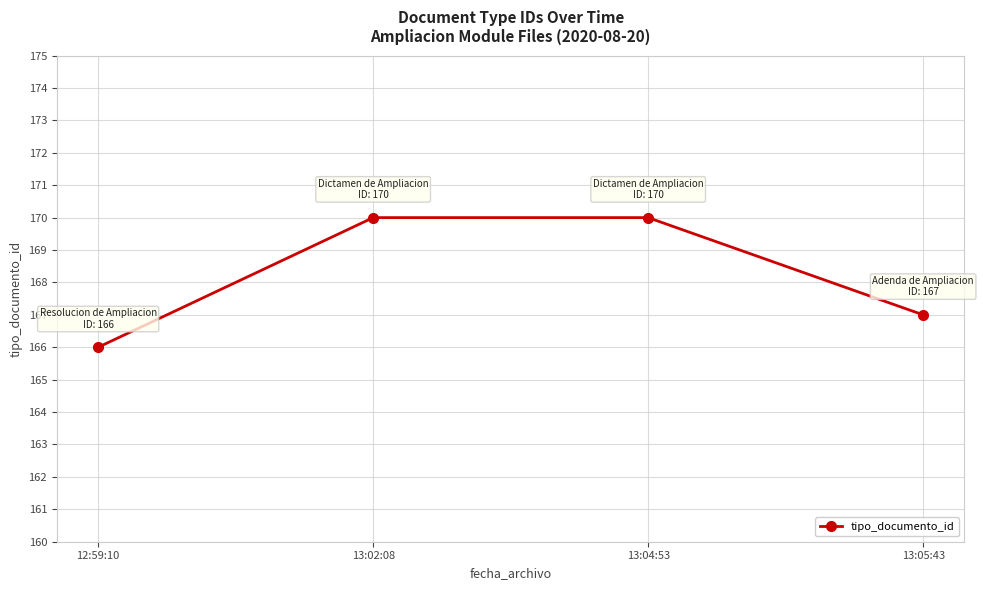

True or false: the data shows 251 at 13:04:53.

False